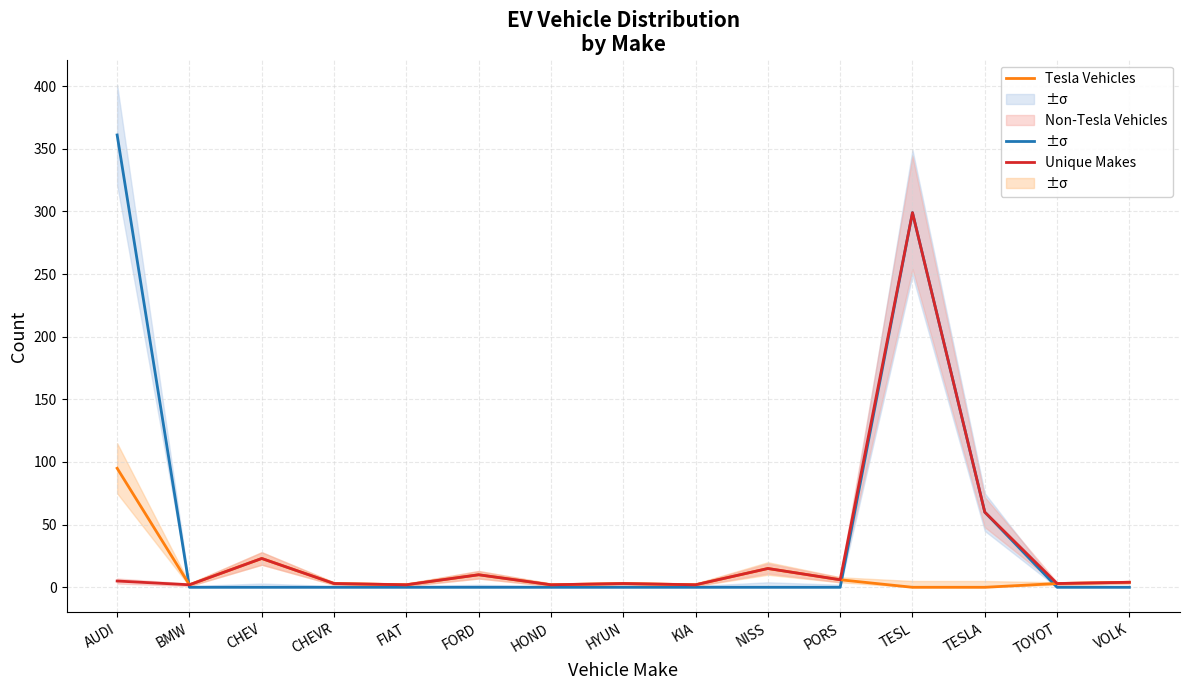

What is the label of the 1st point from the left?

AUDI